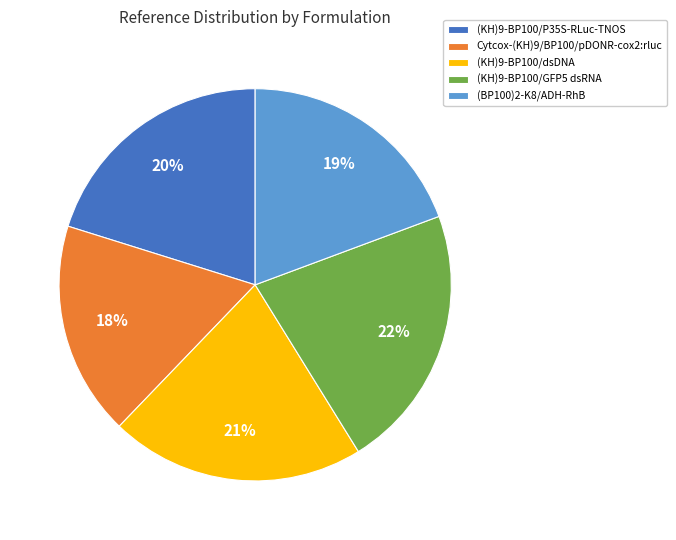

True or false: (KH)9-BP100/P35S-RLuc-TNOS accounts for 20% of the total.

True